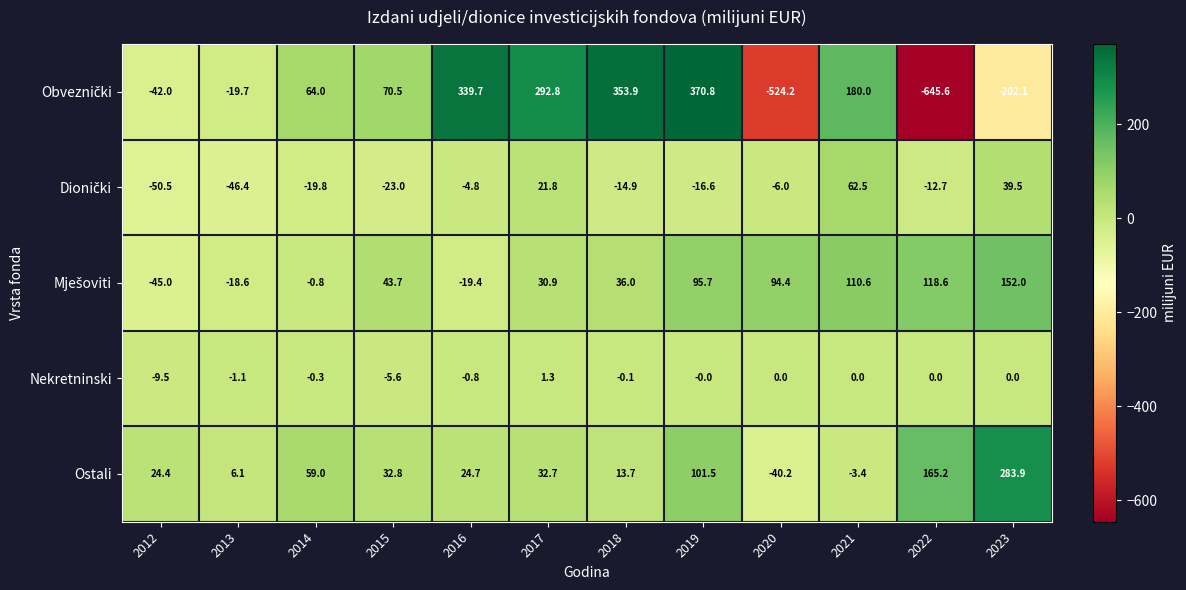

What is the difference between the highest and lowest values at 2019?

387.4